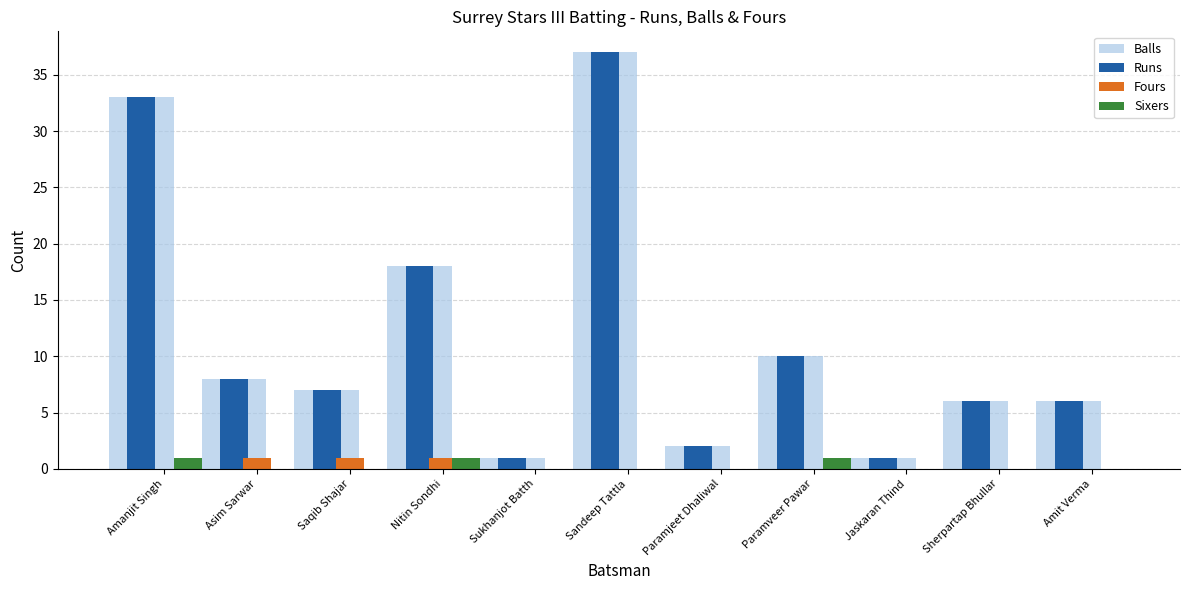

The value of Fours at Saqib Shajar is 1. True or false?

True